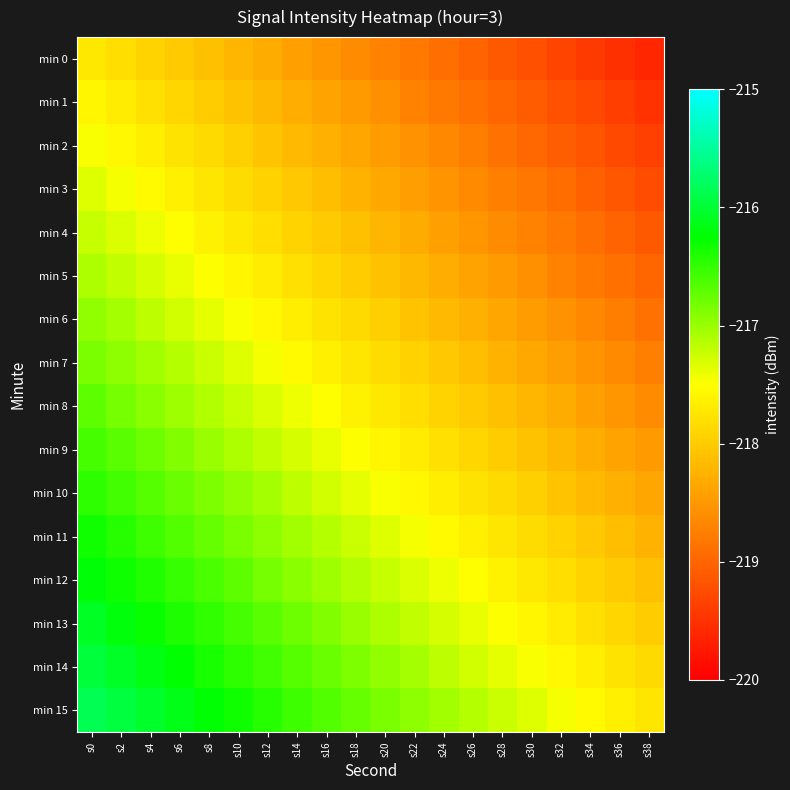

Reading right to left, transcribe all the data shown in this chart.

min 0: s38=-219.6	s36=-219.5	s34=-219.4	s32=-219.3	s30=-219.2	s28=-219.1	s26=-219.0	s24=-218.9	s22=-218.8	s20=-218.7	s18=-218.6	s16=-218.5	s14=-218.4	s12=-218.3	s10=-218.2	s8=-218.1	s6=-218.0	s4=-217.9	s2=-217.8	s0=-217.7
min 1: s38=-219.5	s36=-219.4	s34=-219.3	s32=-219.2	s30=-219.1	s28=-219.0	s26=-218.9	s24=-218.8	s22=-218.7	s20=-218.6	s18=-218.5	s16=-218.4	s14=-218.3	s12=-218.2	s10=-218.1	s8=-218.0	s6=-217.9	s4=-217.8	s2=-217.7	s0=-217.6
min 2: s38=-219.4	s36=-219.3	s34=-219.2	s32=-219.1	s30=-219.0	s28=-218.9	s26=-218.8	s24=-218.7	s22=-218.6	s20=-218.5	s18=-218.4	s16=-218.3	s14=-218.2	s12=-218.1	s10=-218.0	s8=-217.9	s6=-217.8	s4=-217.7	s2=-217.6	s0=-217.5
min 3: s38=-219.2	s36=-219.1	s34=-219.0	s32=-218.9	s30=-218.8	s28=-218.7	s26=-218.6	s24=-218.5	s22=-218.4	s20=-218.3	s18=-218.2	s16=-218.1	s14=-218.0	s12=-217.9	s10=-217.8	s8=-217.7	s6=-217.6	s4=-217.5	s2=-217.4	s0=-217.3
min 4: s38=-219.1	s36=-219.0	s34=-218.9	s32=-218.8	s30=-218.7	s28=-218.6	s26=-218.5	s24=-218.4	s22=-218.3	s20=-218.2	s18=-218.1	s16=-218.0	s14=-217.9	s12=-217.8	s10=-217.7	s8=-217.6	s6=-217.5	s4=-217.4	s2=-217.3	s0=-217.2
min 5: s38=-219.0	s36=-218.9	s34=-218.8	s32=-218.7	s30=-218.6	s28=-218.5	s26=-218.4	s24=-218.3	s22=-218.2	s20=-218.1	s18=-218.0	s16=-217.9	s14=-217.8	s12=-217.7	s10=-217.6	s8=-217.5	s6=-217.4	s4=-217.3	s2=-217.2	s0=-217.1
min 6: s38=-218.9	s36=-218.8	s34=-218.7	s32=-218.6	s30=-218.5	s28=-218.4	s26=-218.3	s24=-218.2	s22=-218.1	s20=-218.0	s18=-217.9	s16=-217.8	s14=-217.7	s12=-217.6	s10=-217.5	s8=-217.4	s6=-217.3	s4=-217.2	s2=-217.1	s0=-217.0
min 7: s38=-218.7	s36=-218.6	s34=-218.5	s32=-218.4	s30=-218.3	s28=-218.2	s26=-218.1	s24=-218.0	s22=-217.9	s20=-217.8	s18=-217.7	s16=-217.6	s14=-217.5	s12=-217.4	s10=-217.3	s8=-217.2	s6=-217.1	s4=-217.0	s2=-216.9	s0=-216.8
min 8: s38=-218.6	s36=-218.5	s34=-218.4	s32=-218.3	s30=-218.2	s28=-218.1	s26=-218.0	s24=-217.9	s22=-217.8	s20=-217.7	s18=-217.6	s16=-217.5	s14=-217.4	s12=-217.3	s10=-217.2	s8=-217.1	s6=-217.0	s4=-216.9	s2=-216.8	s0=-216.7
min 9: s38=-218.5	s36=-218.4	s34=-218.3	s32=-218.2	s30=-218.1	s28=-218.0	s26=-217.9	s24=-217.8	s22=-217.7	s20=-217.6	s18=-217.5	s16=-217.4	s14=-217.3	s12=-217.2	s10=-217.1	s8=-217.0	s6=-216.9	s4=-216.8	s2=-216.7	s0=-216.6
min 10: s38=-218.4	s36=-218.3	s34=-218.2	s32=-218.1	s30=-218.0	s28=-217.9	s26=-217.8	s24=-217.7	s22=-217.6	s20=-217.5	s18=-217.4	s16=-217.3	s14=-217.2	s12=-217.1	s10=-217.0	s8=-216.9	s6=-216.8	s4=-216.7	s2=-216.6	s0=-216.5
min 11: s38=-218.2	s36=-218.1	s34=-218.0	s32=-217.9	s30=-217.8	s28=-217.7	s26=-217.6	s24=-217.5	s22=-217.4	s20=-217.3	s18=-217.2	s16=-217.1	s14=-217.0	s12=-216.9	s10=-216.8	s8=-216.7	s6=-216.6	s4=-216.5	s2=-216.4	s0=-216.3
min 12: s38=-218.1	s36=-218.0	s34=-217.9	s32=-217.8	s30=-217.7	s28=-217.6	s26=-217.5	s24=-217.4	s22=-217.3	s20=-217.2	s18=-217.1	s16=-217.0	s14=-216.9	s12=-216.8	s10=-216.7	s8=-216.6	s6=-216.5	s4=-216.4	s2=-216.3	s0=-216.2
min 13: s38=-218.0	s36=-217.9	s34=-217.8	s32=-217.7	s30=-217.6	s28=-217.5	s26=-217.4	s24=-217.3	s22=-217.2	s20=-217.1	s18=-217.0	s16=-216.9	s14=-216.8	s12=-216.7	s10=-216.6	s8=-216.5	s6=-216.4	s4=-216.3	s2=-216.2	s0=-216.1
min 14: s38=-217.9	s36=-217.8	s34=-217.7	s32=-217.6	s30=-217.5	s28=-217.4	s26=-217.3	s24=-217.2	s22=-217.1	s20=-217.0	s18=-216.9	s16=-216.8	s14=-216.7	s12=-216.6	s10=-216.5	s8=-216.4	s6=-216.3	s4=-216.2	s2=-216.1	s0=-216.0
min 15: s38=-217.7	s36=-217.6	s34=-217.5	s32=-217.4	s30=-217.3	s28=-217.2	s26=-217.1	s24=-217.0	s22=-216.9	s20=-216.8	s18=-216.7	s16=-216.6	s14=-216.5	s12=-216.4	s10=-216.3	s8=-216.2	s6=-216.1	s4=-216.0	s2=-215.9	s0=-215.8